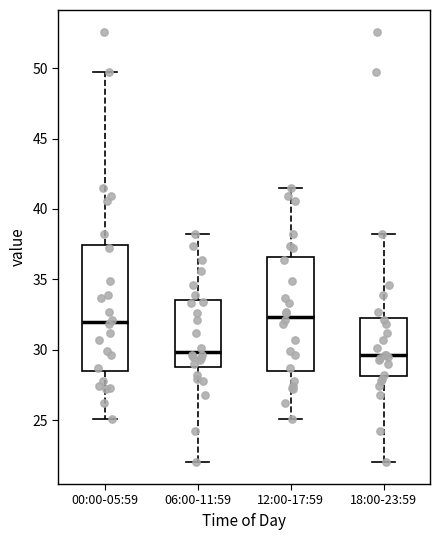

Reading left to right, transcribe this box plot: for each box, give where its median line is, the range the box spans, and where its two whiskers end, as read against the y-axis. The values are not printed on the chart, so give them approximately, as read against the axis.

00:00-05:59: median 32.0, box 28.5 to 37.5, whiskers 25.0 to 49.5
06:00-11:59: median 30.0, box 29.0 to 33.5, whiskers 22.0 to 38.0
12:00-17:59: median 32.5, box 28.5 to 36.5, whiskers 25.0 to 41.5
18:00-23:59: median 29.5, box 28.0 to 32.5, whiskers 22.0 to 38.0